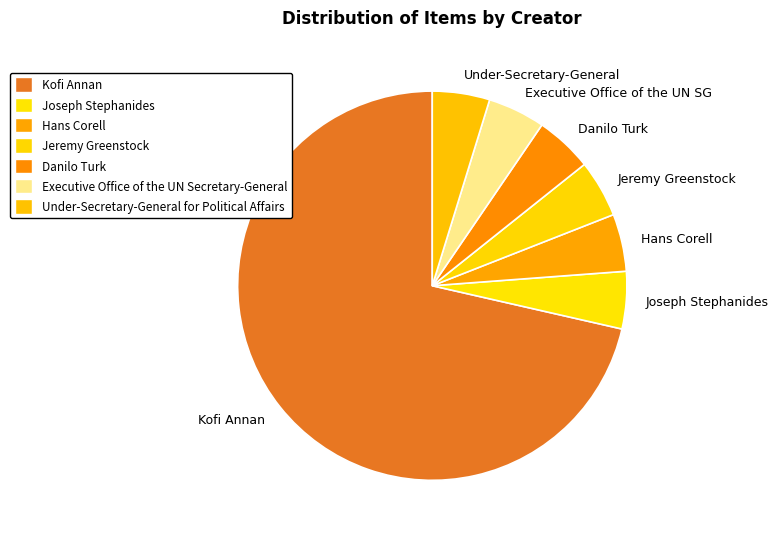

Count the number of slices in the pie.

7